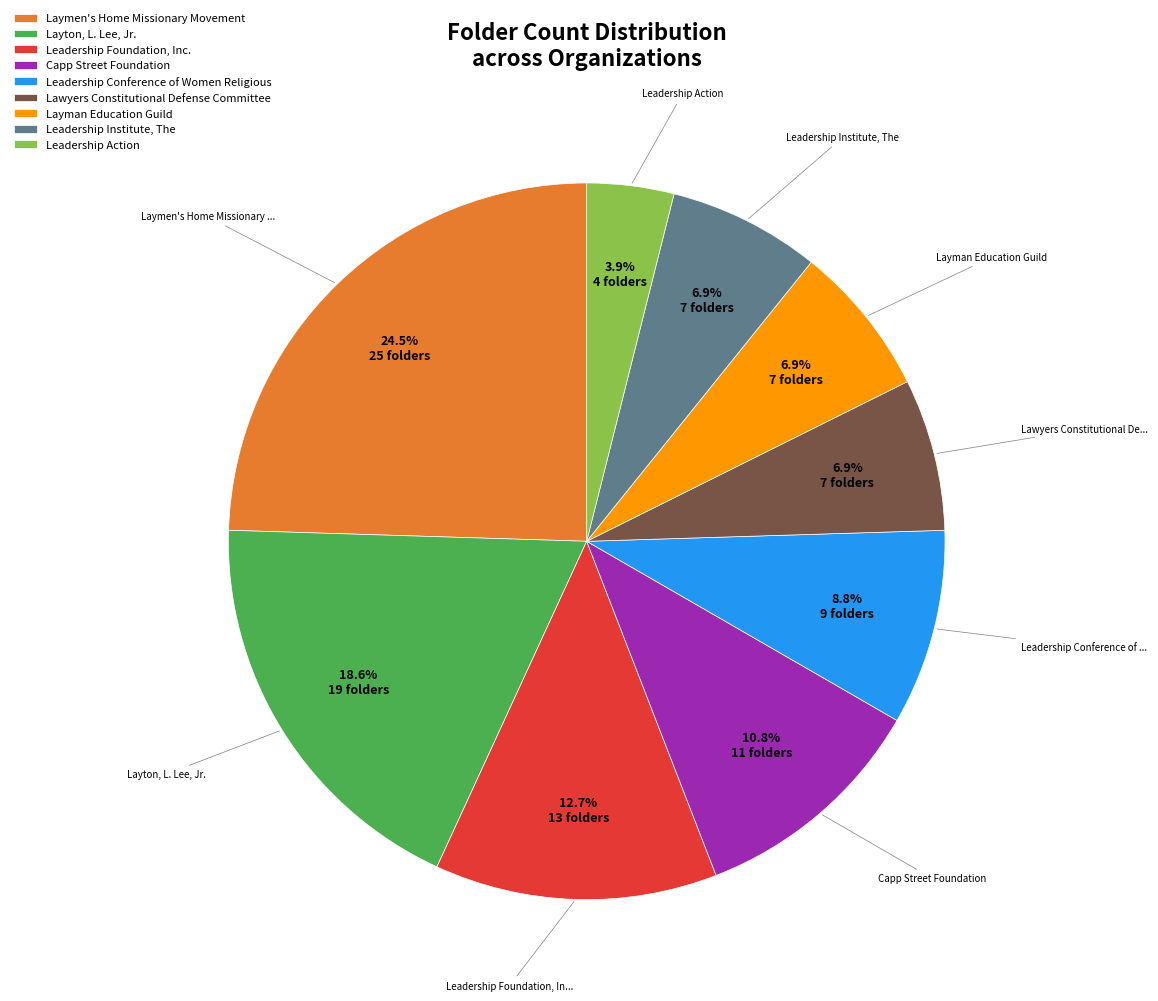

Which category has the biggest portion of the pie?

Laymen's Home Missionary Movement